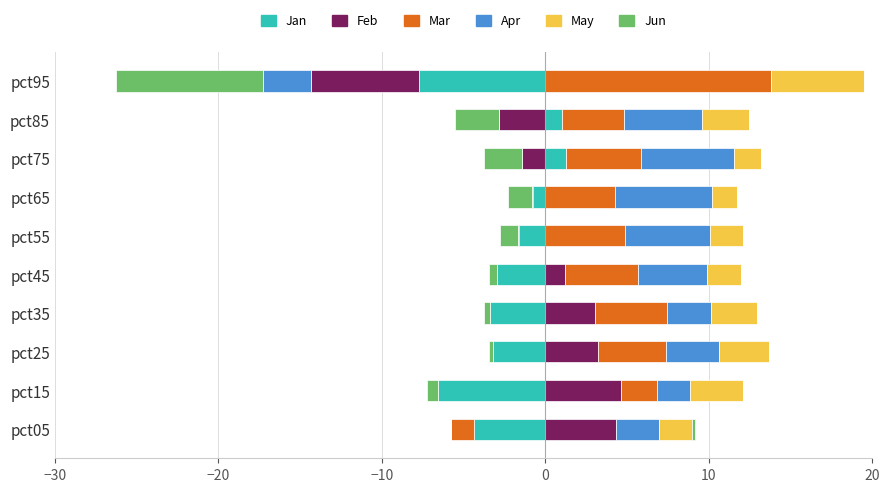

Is it true that Feb equals 1.8 at pct95?

False